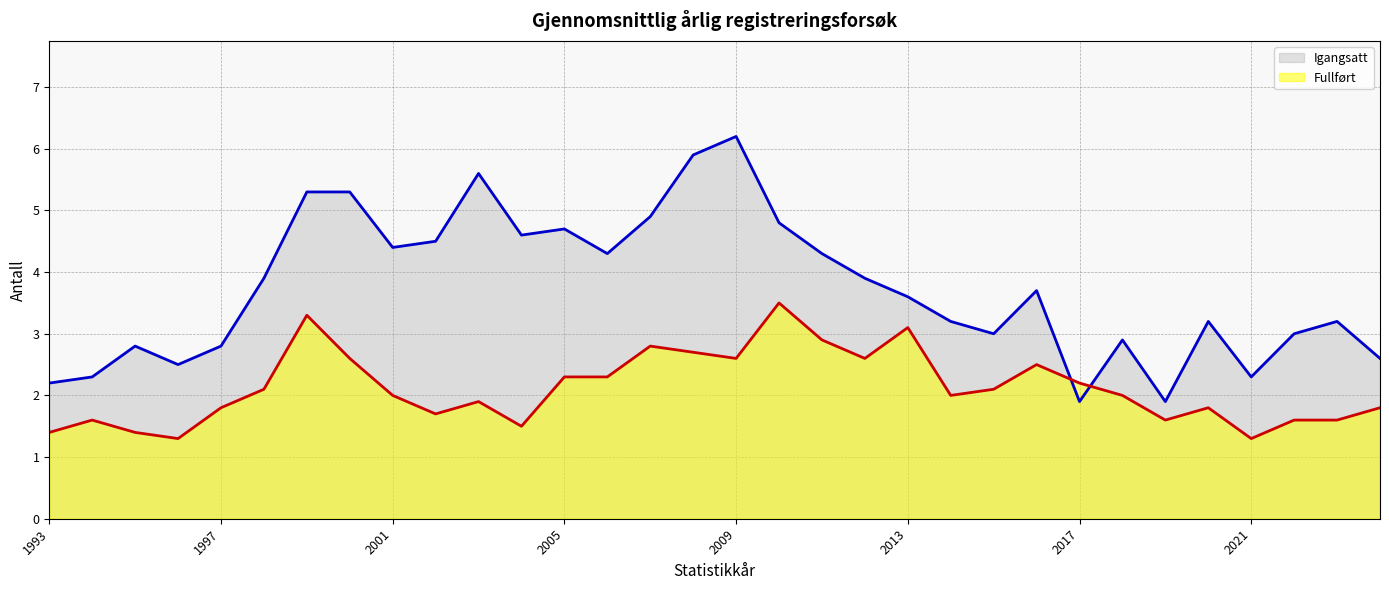

Which series has the largest total across all categories?

Igangsatt